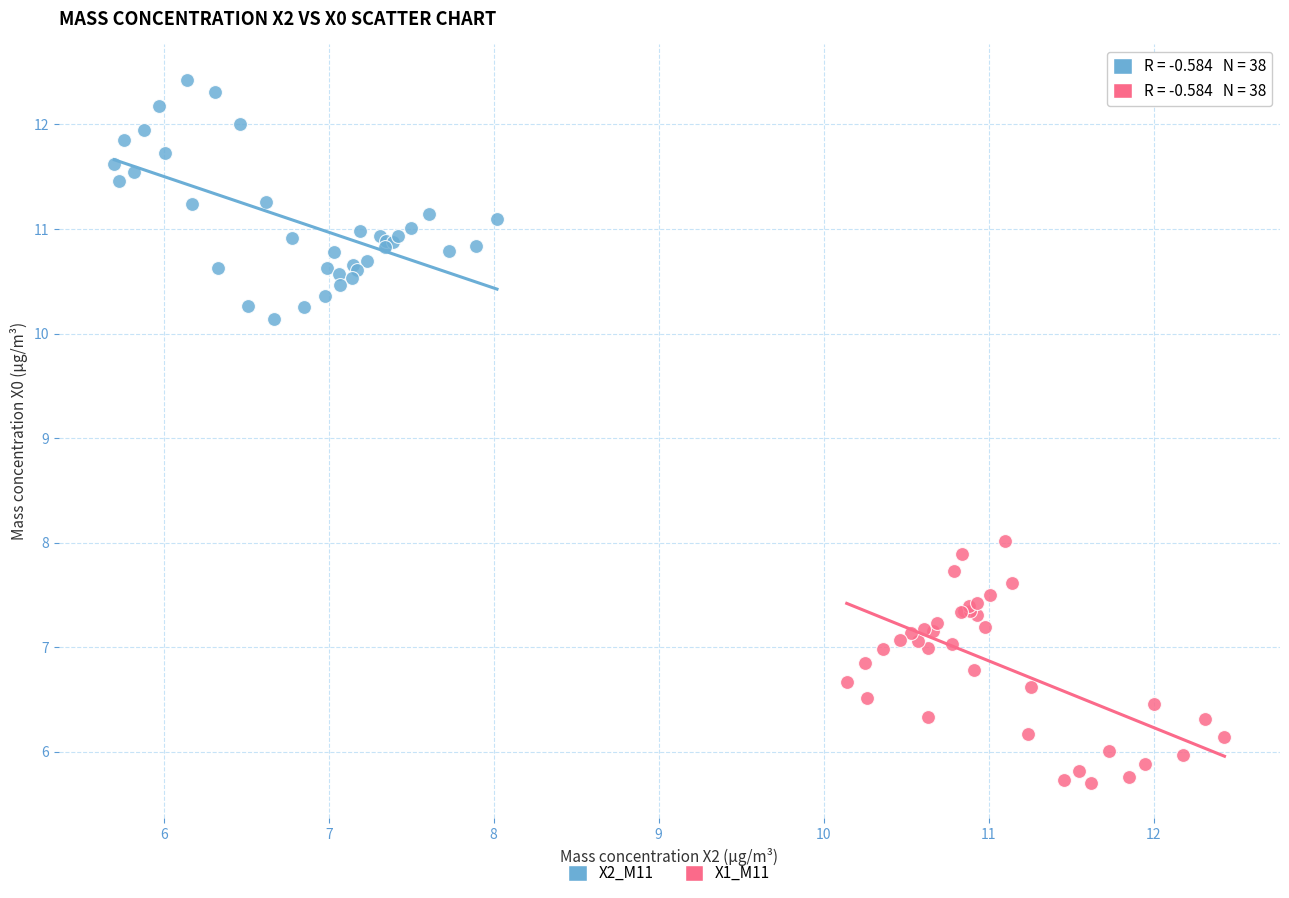

Which series contains the highest Y value?

X2_M11